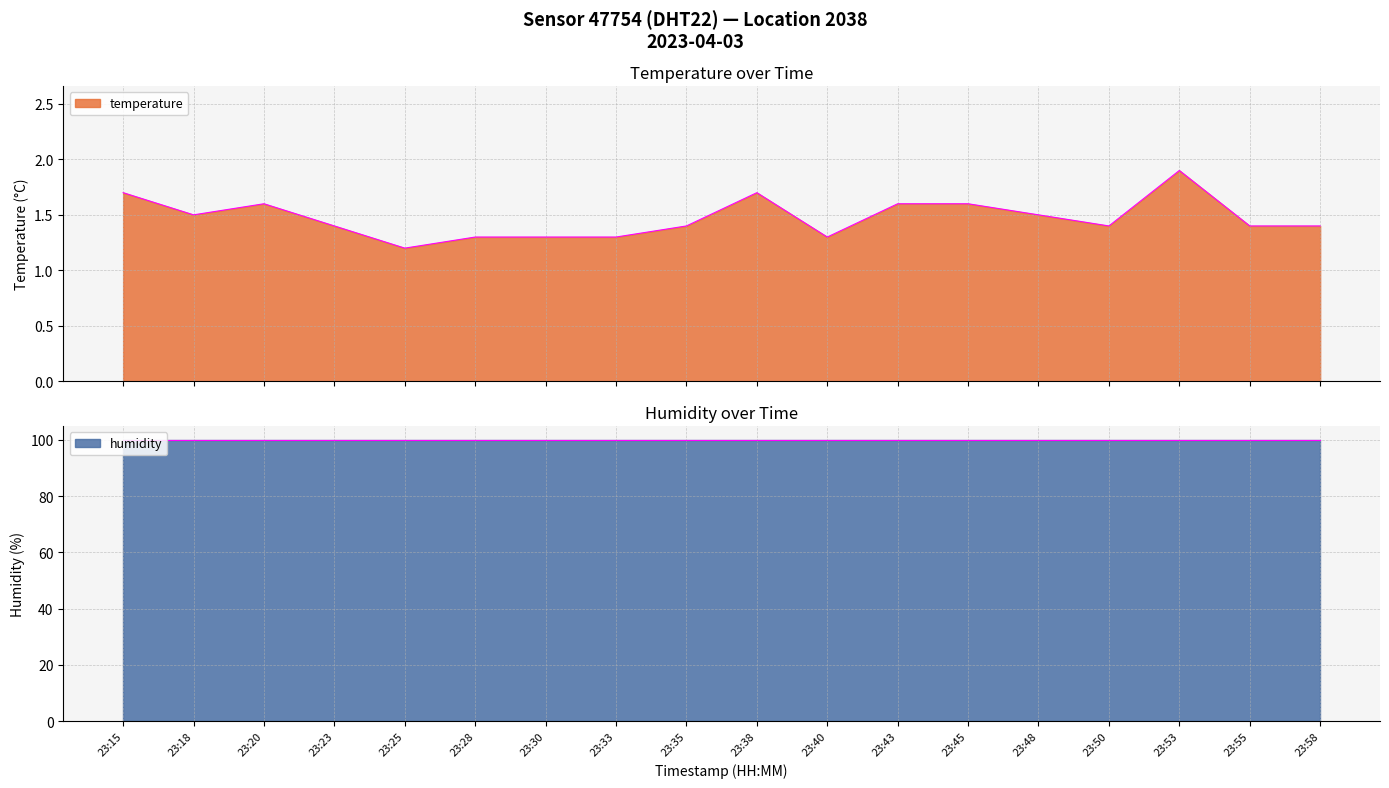

How many lines are shown in the chart?

1